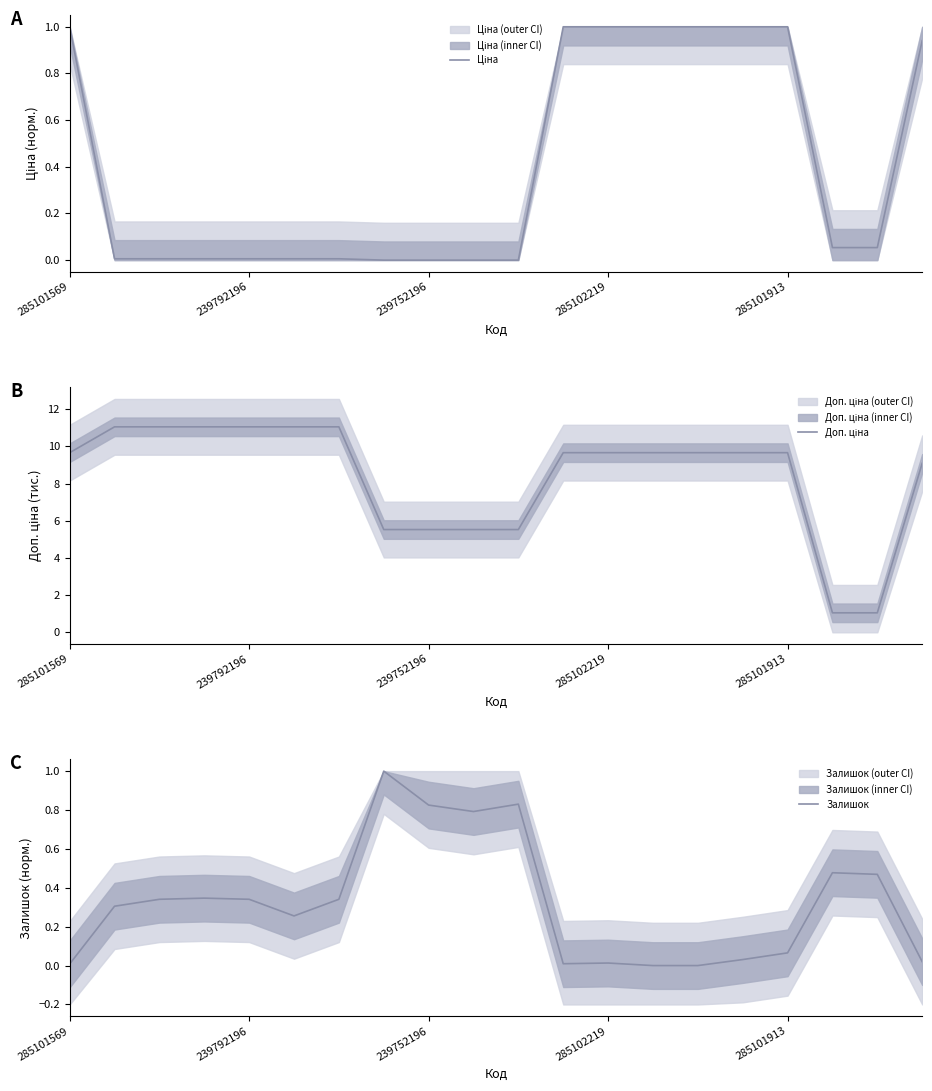

Count the number of categories in the chart.

20